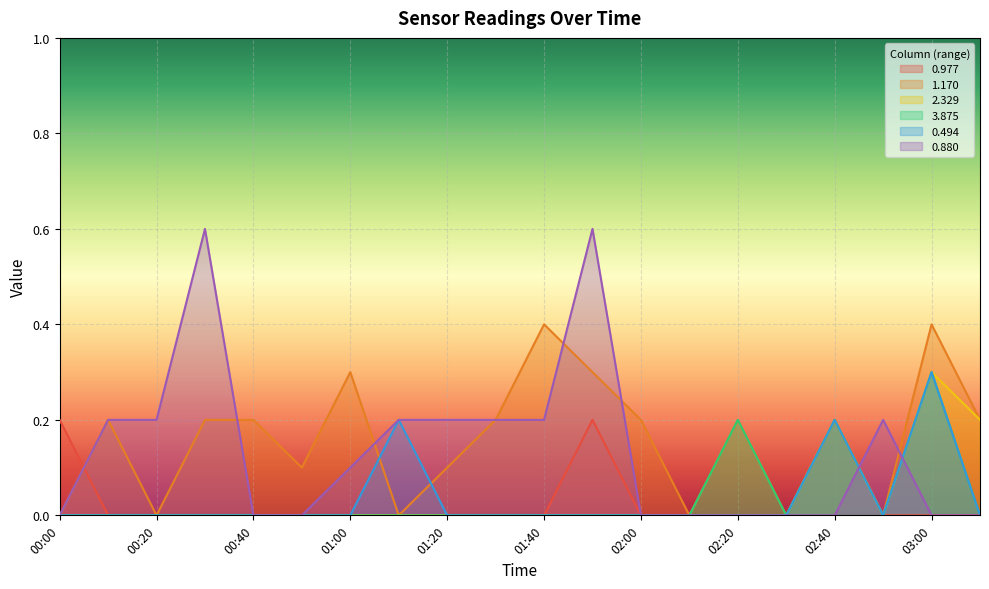

The 3.875 series shows 0.0 at 02:10. True or false?

True